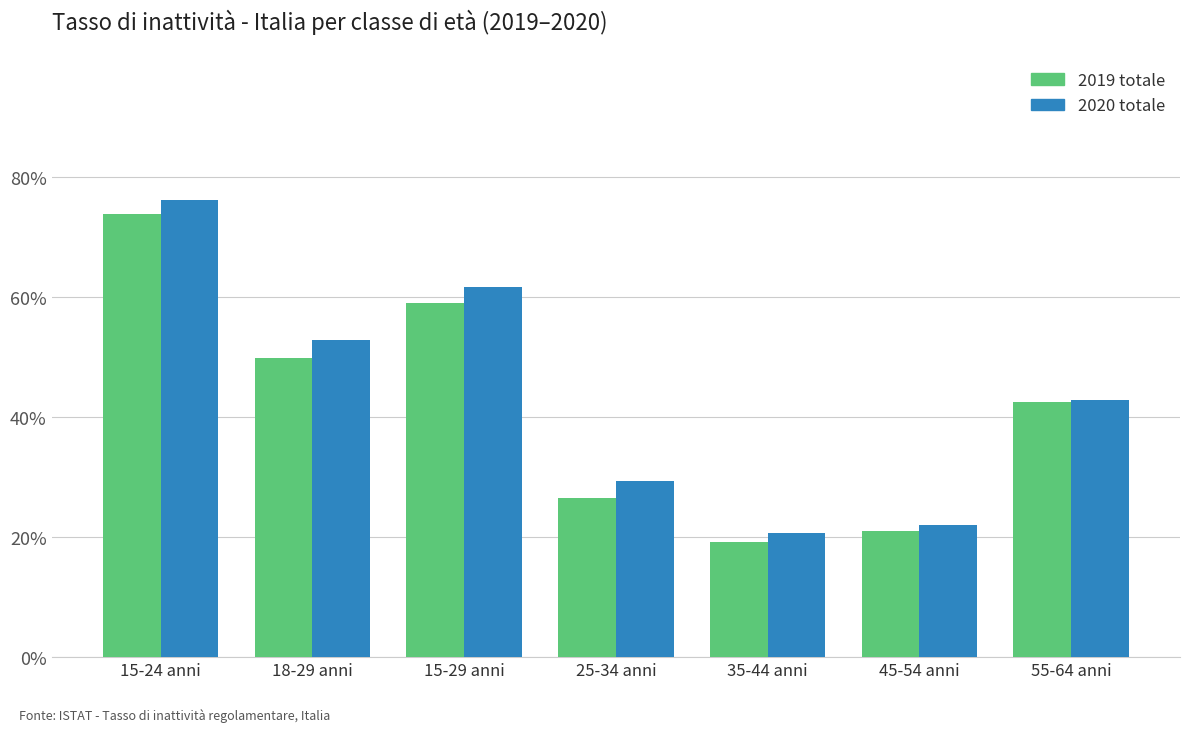

What is the approximate value of 2020 totale at 18-29 anni?

52.9